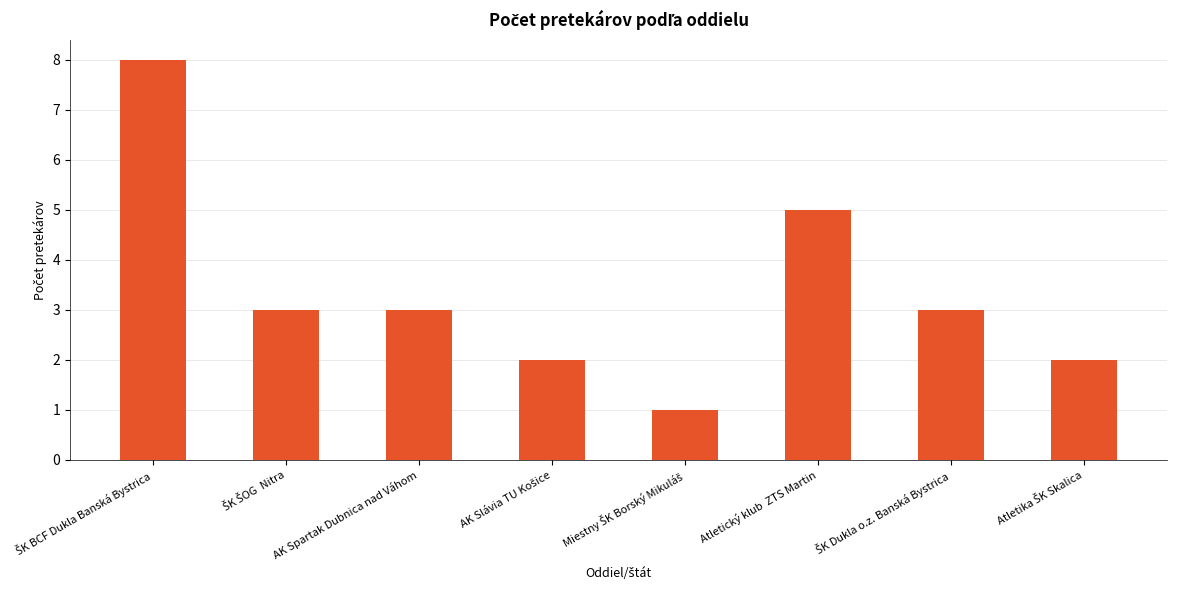

What is the value of the 5th bar from the left?

1